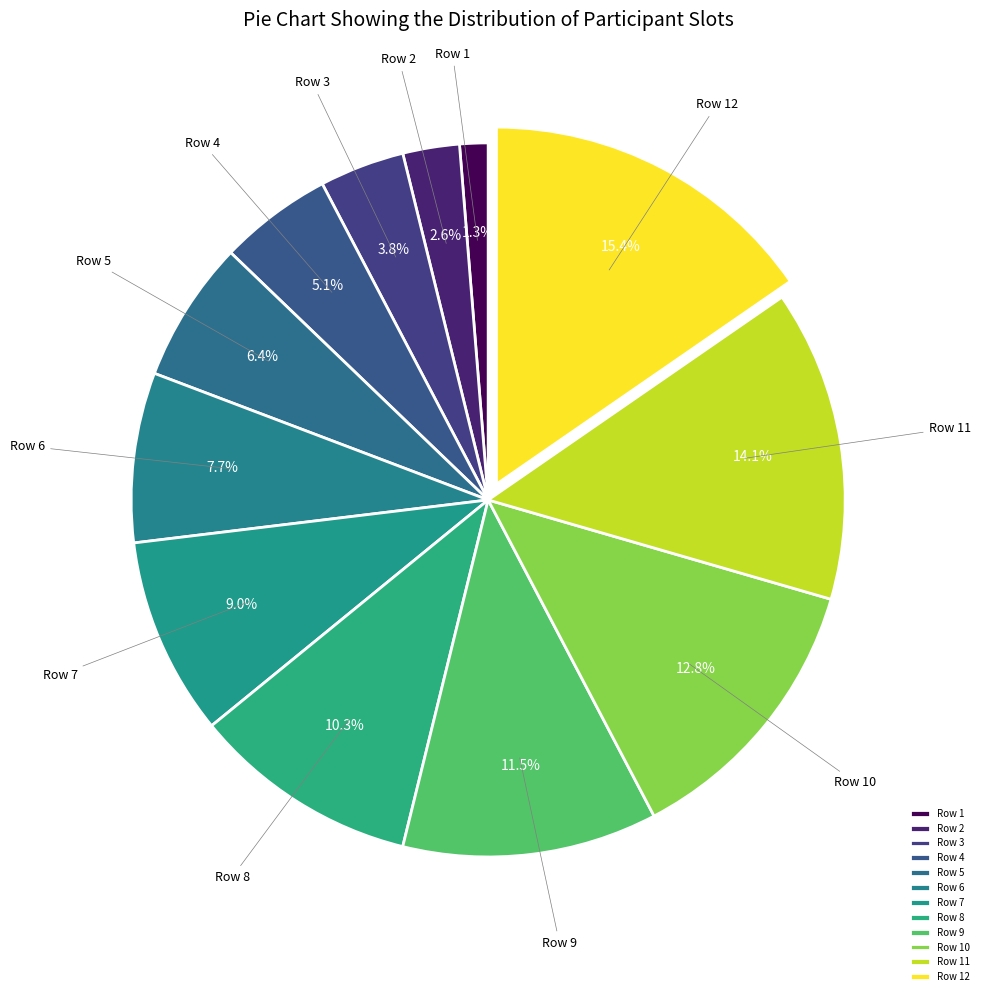

Which slice is the smallest?

Row 1